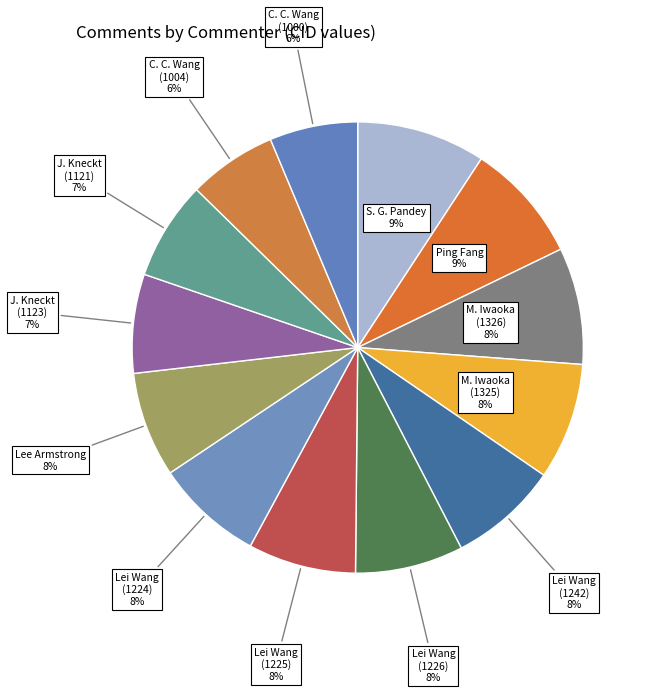

How many slices are in this pie chart?

13